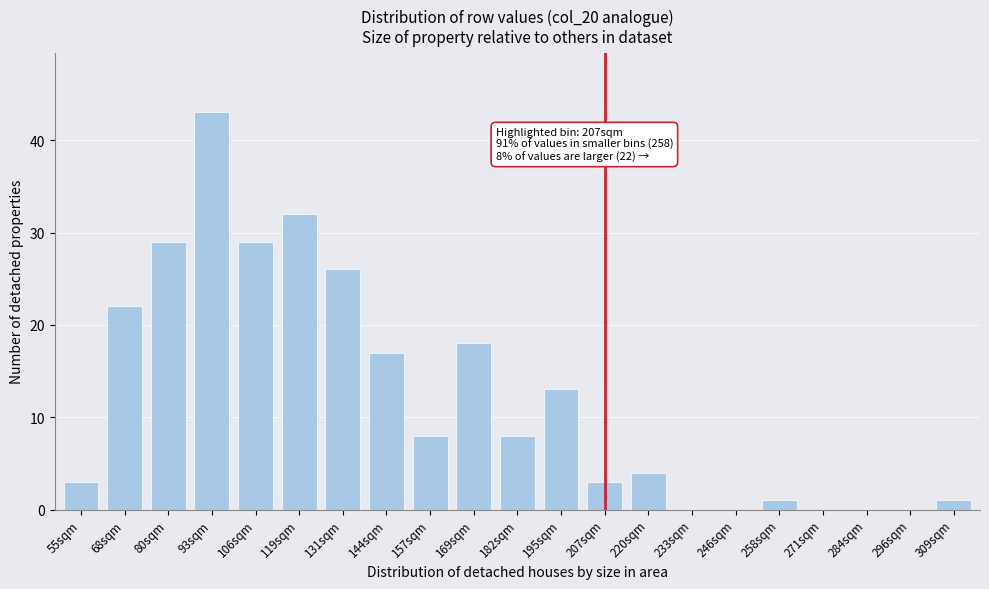

Reading left to right, transcribe all the data shown in this chart.

55sqm=3	68sqm=22	80sqm=29	93sqm=43	106sqm=29	119sqm=32	131sqm=26	144sqm=17	157sqm=8	169sqm=18	182sqm=8	195sqm=13	207sqm=3	220sqm=4	233sqm=0	246sqm=0	258sqm=1	271sqm=0	284sqm=0	296sqm=0	309sqm=1